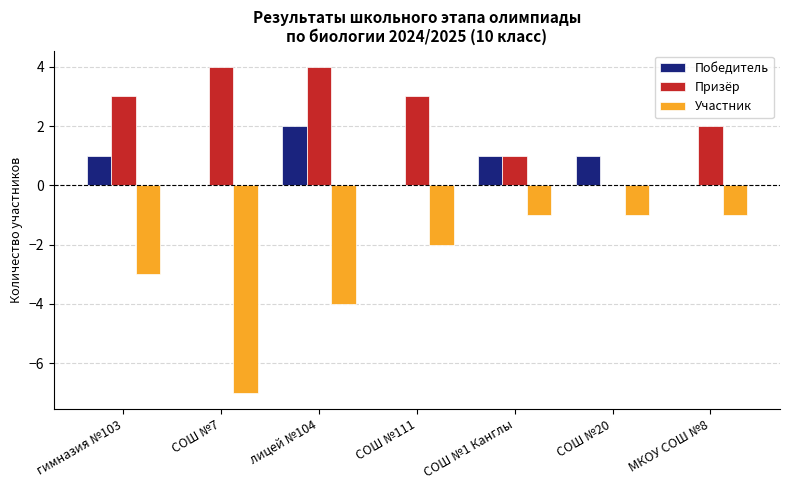

What is the sum of all Призёр values?

17